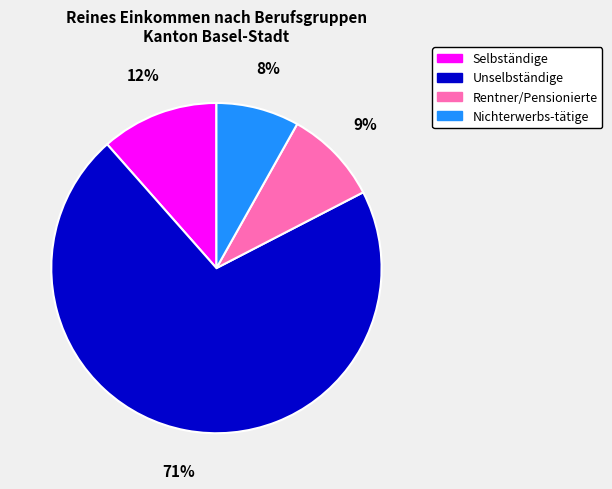

What is the majority slice?

Unselbständige